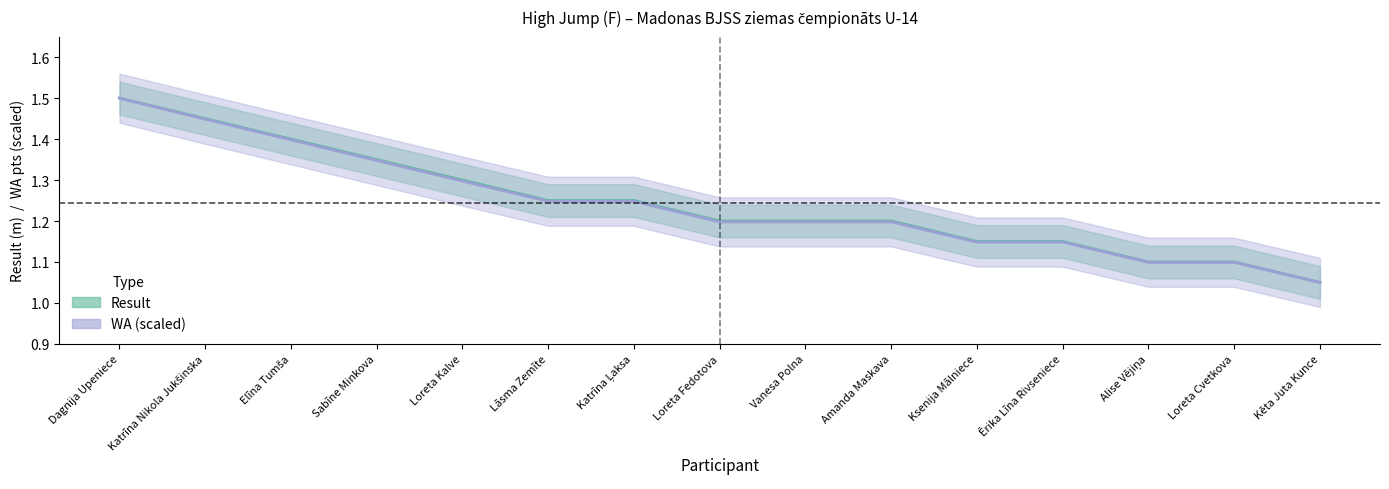

True or false: WA and Result cross at least once.

False